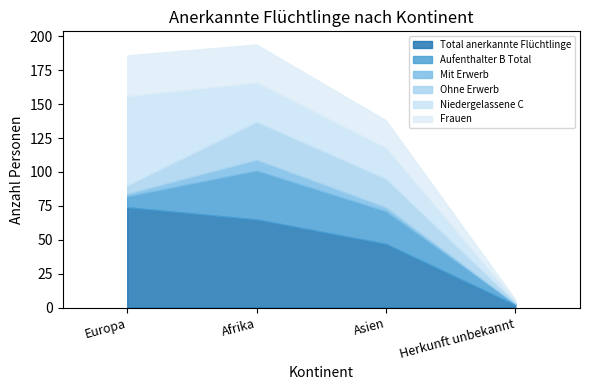

Where is Aufenthalter B Total nearest to the value 18?

Asien